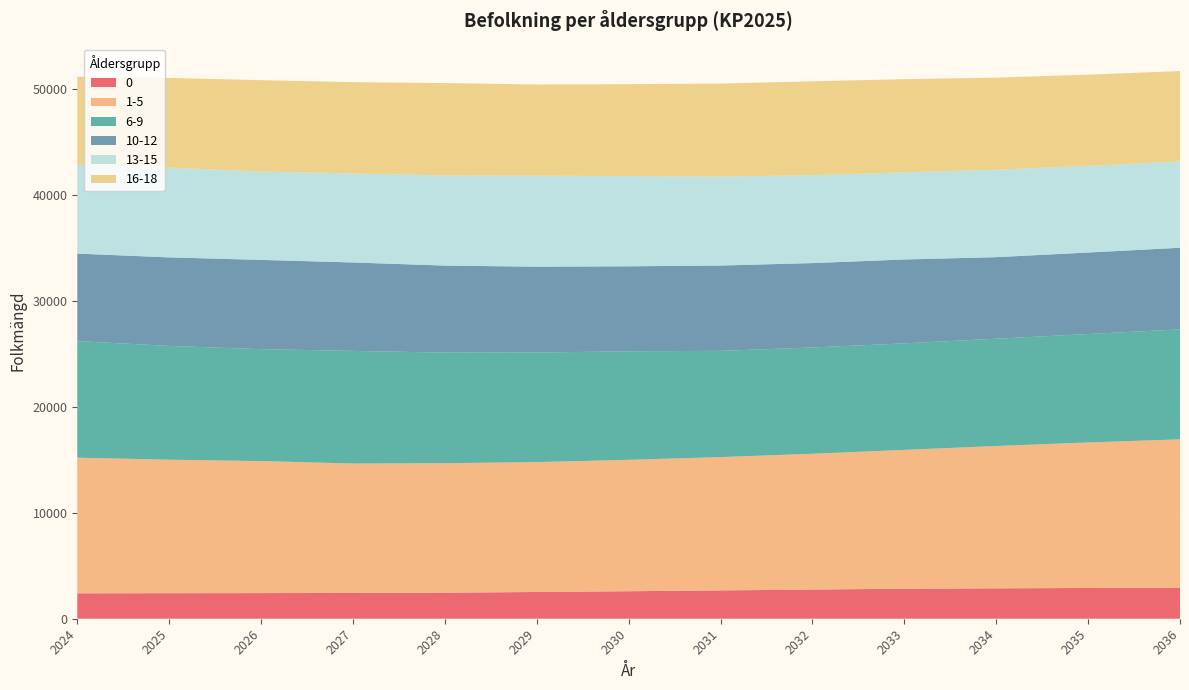

Reading right to left, transcribe all the data shown in this chart.

0: 2933	2905	2869	2836	2755	2674	2597	2525	2458	2434	2420	2413	2396
1-5: 14005	13739	13440	13108	12821	12588	12406	12266	12228	12220	12466	12601	12812
6-9: 10387	10239	10131	10057	10037	10033	10251	10343	10443	10637	10567	10747	11008
10-12: 7704	7695	7701	7920	7968	8054	8024	8108	8216	8349	8429	8358	8260
13-15: 8144	8184	8260	8227	8303	8401	8522	8592	8510	8405	8343	8479	8382
16-18: 8541	8607	8692	8798	8861	8782	8676	8612	8723	8620	8628	8466	8320